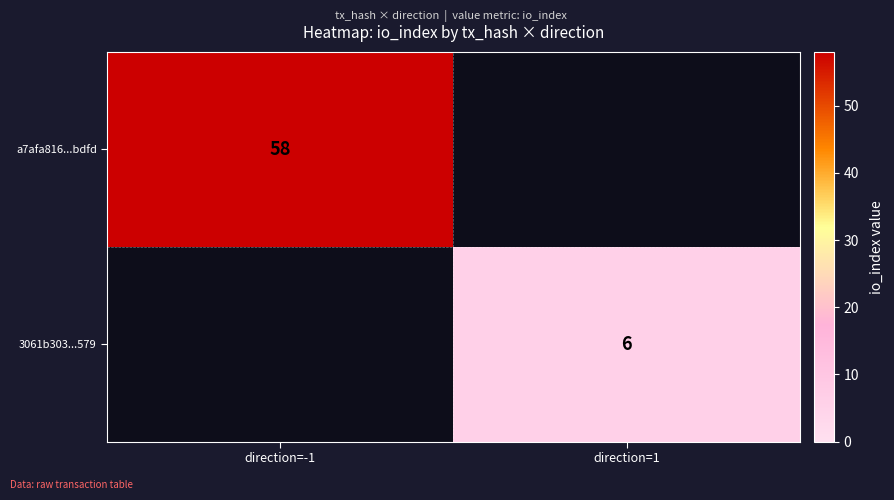

The 3061b303...579 series shows 6 at direction=1. True or false?

True